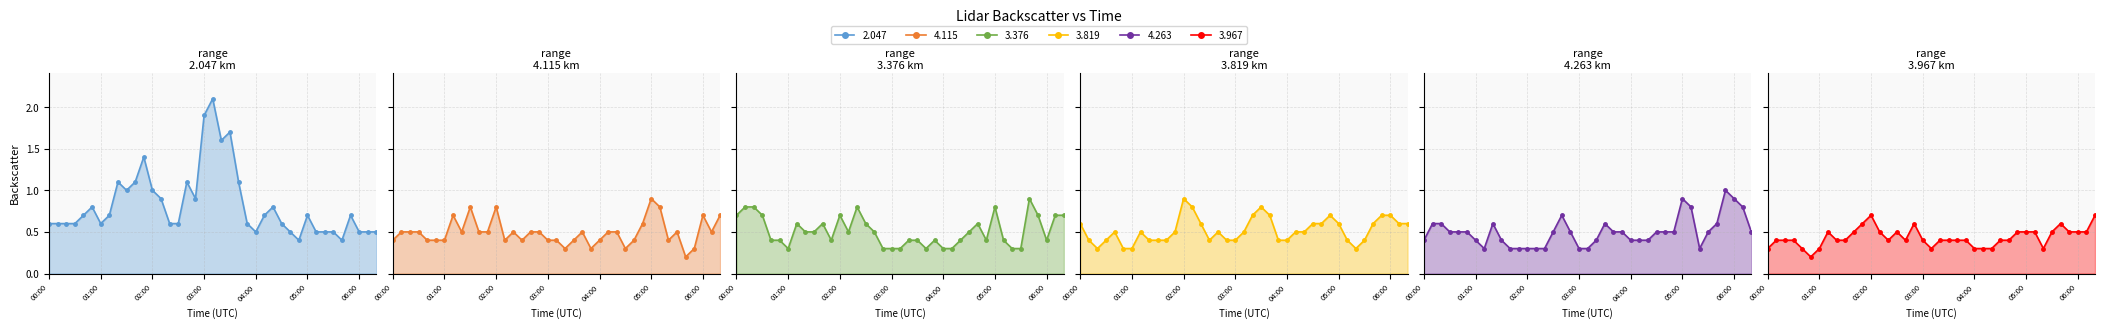

True or false: 3.376 and 4.115 intersect in this chart.

True